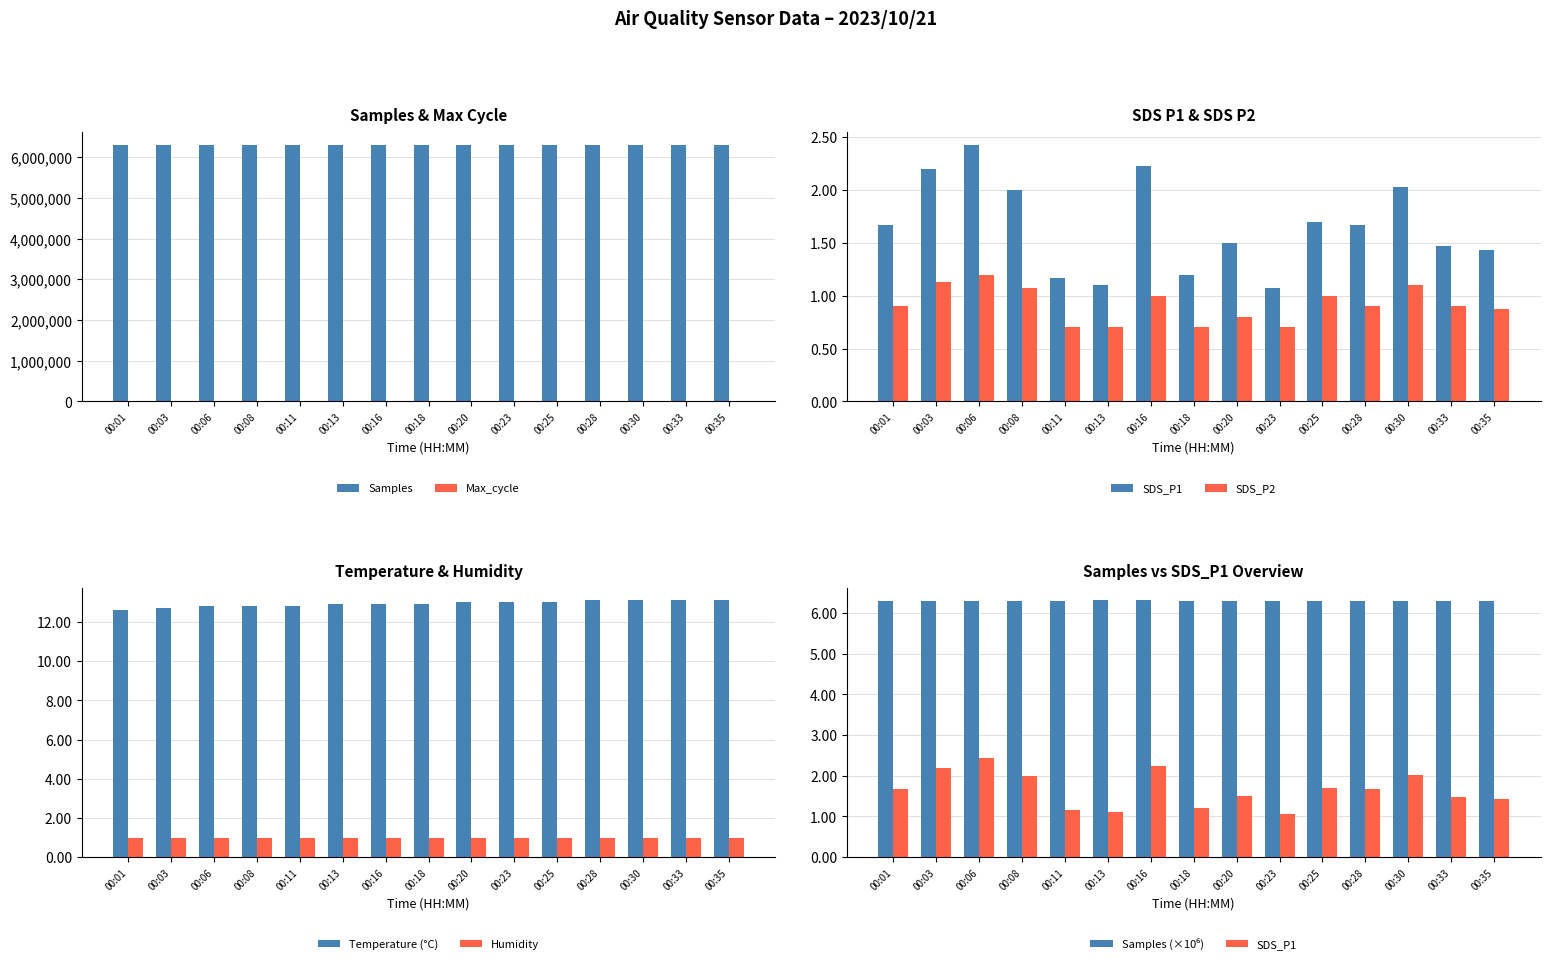

Rank the series at 00:13 from highest to lowest value.

Samples, Max_cycle